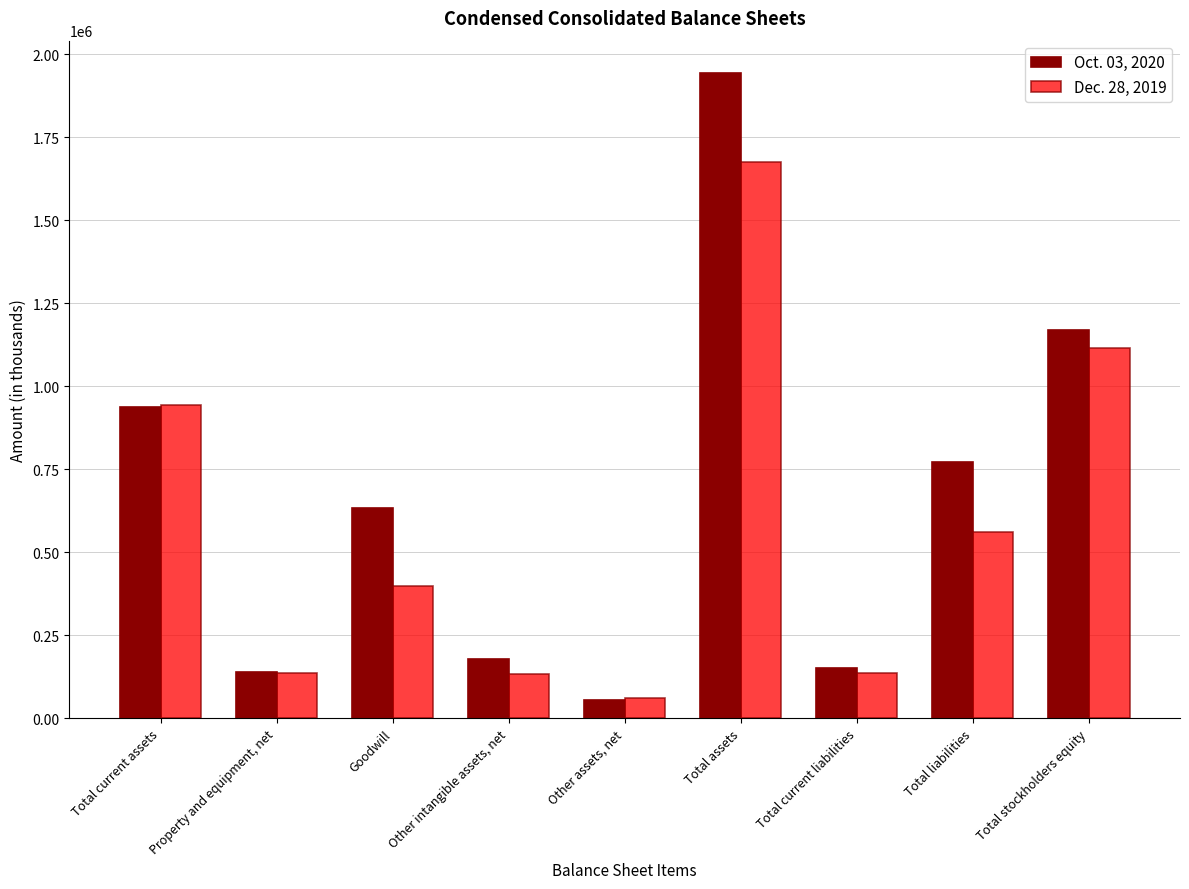

Where is Dec. 28, 2019 nearest to the value 868613?

Total current assets